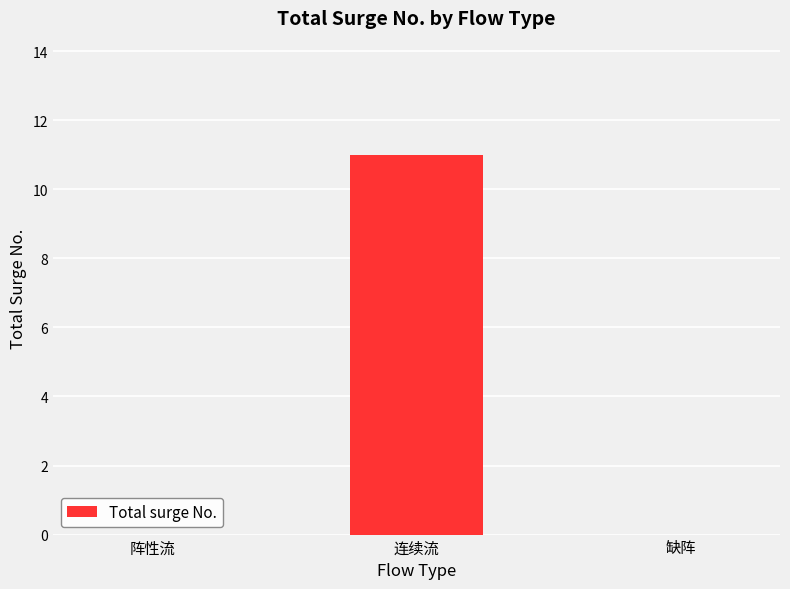

The chart shows a value of 7 at 缺阵. True or false?

False